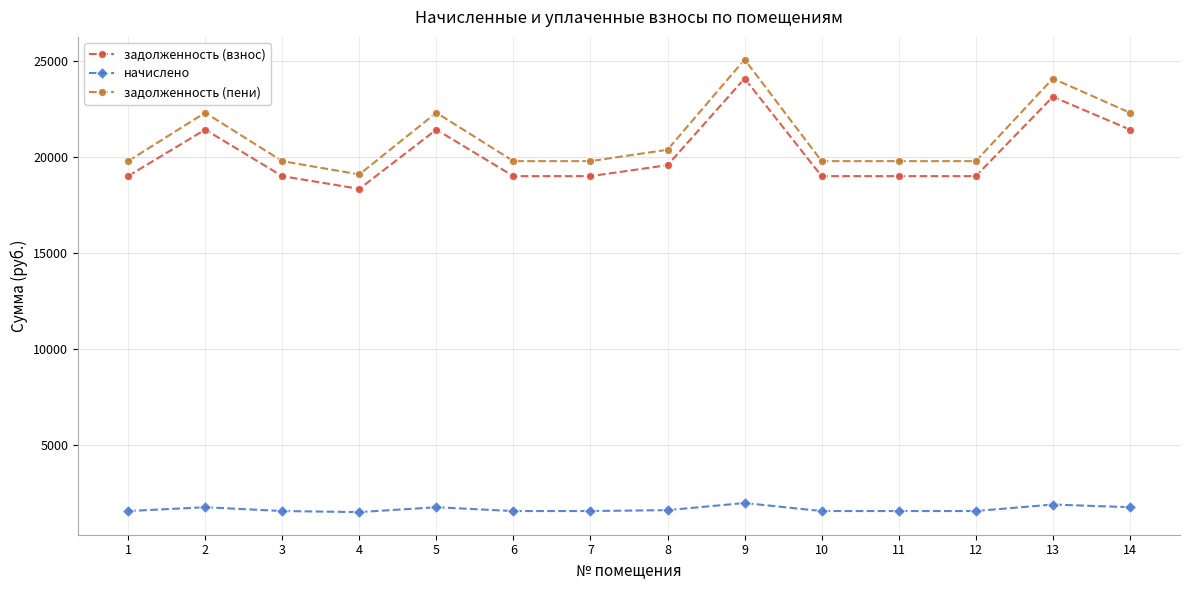

Count the number of data series in this chart.

3